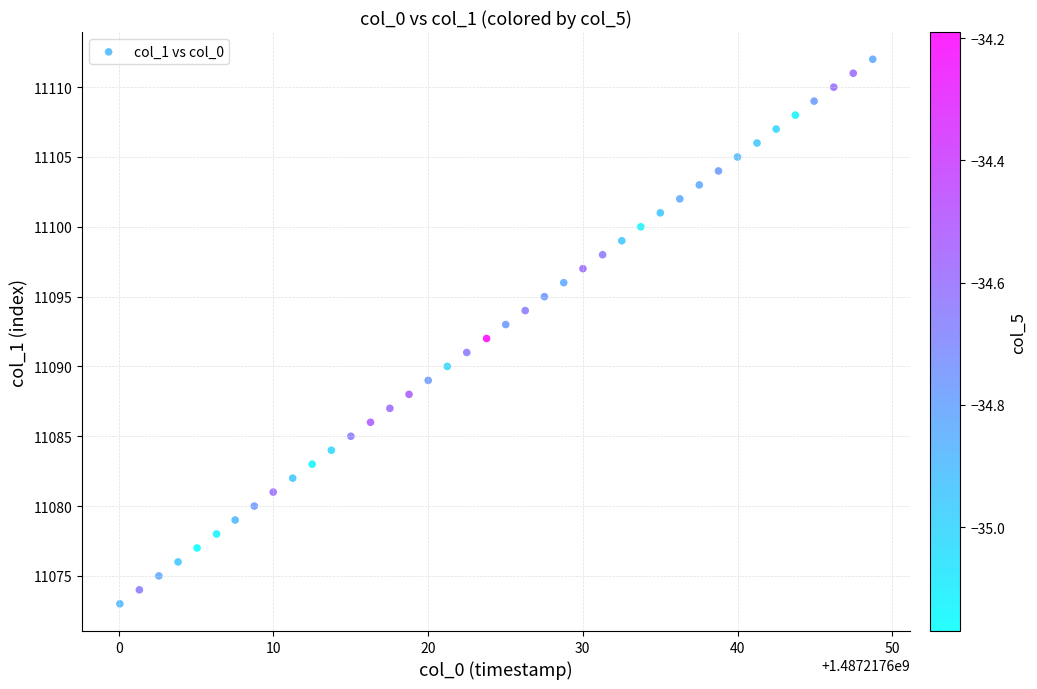

How many data points are displayed?

40